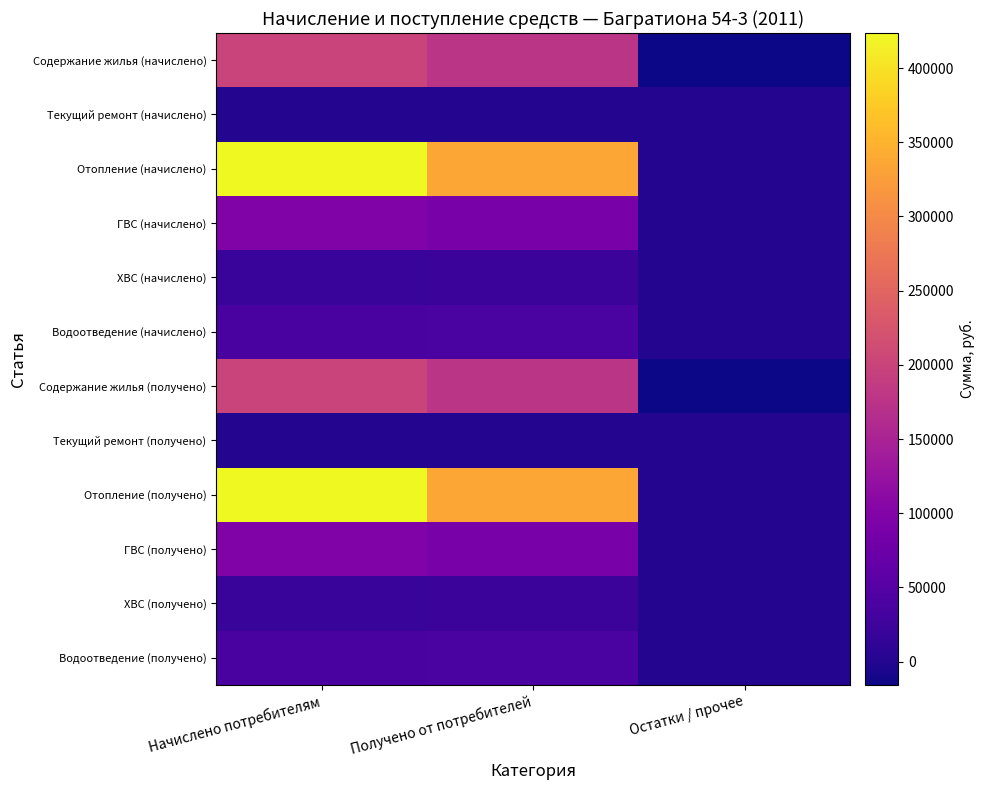

Between Начислено потребителям and Получено от потребителей, which series saw the biggest shift?

Отопление (начислено)